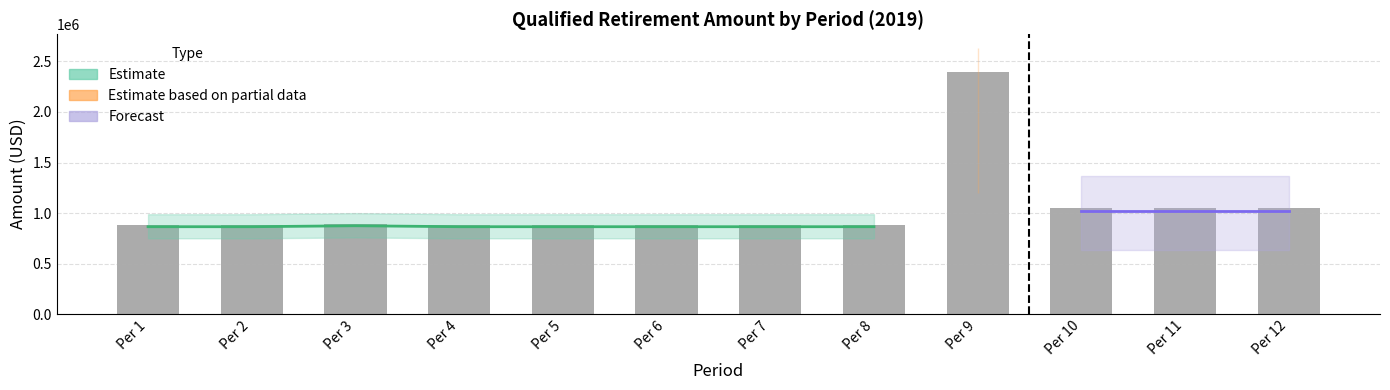

At which label is the value closest to 1639806?

Per 10